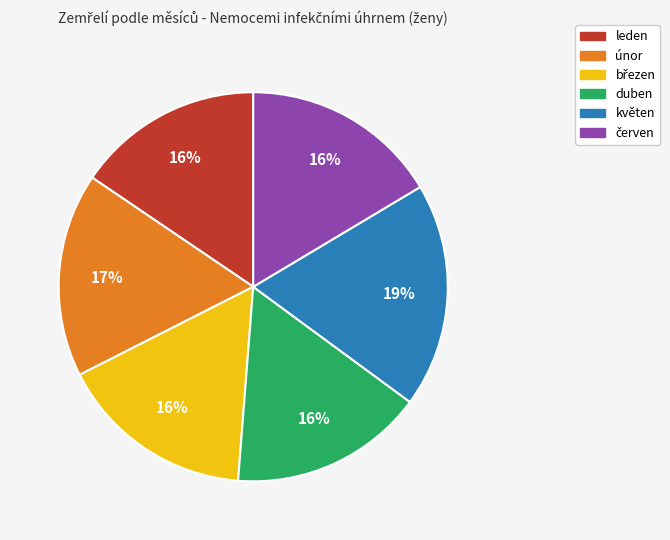

To the nearest percent, what is the average slice percentage?

17%